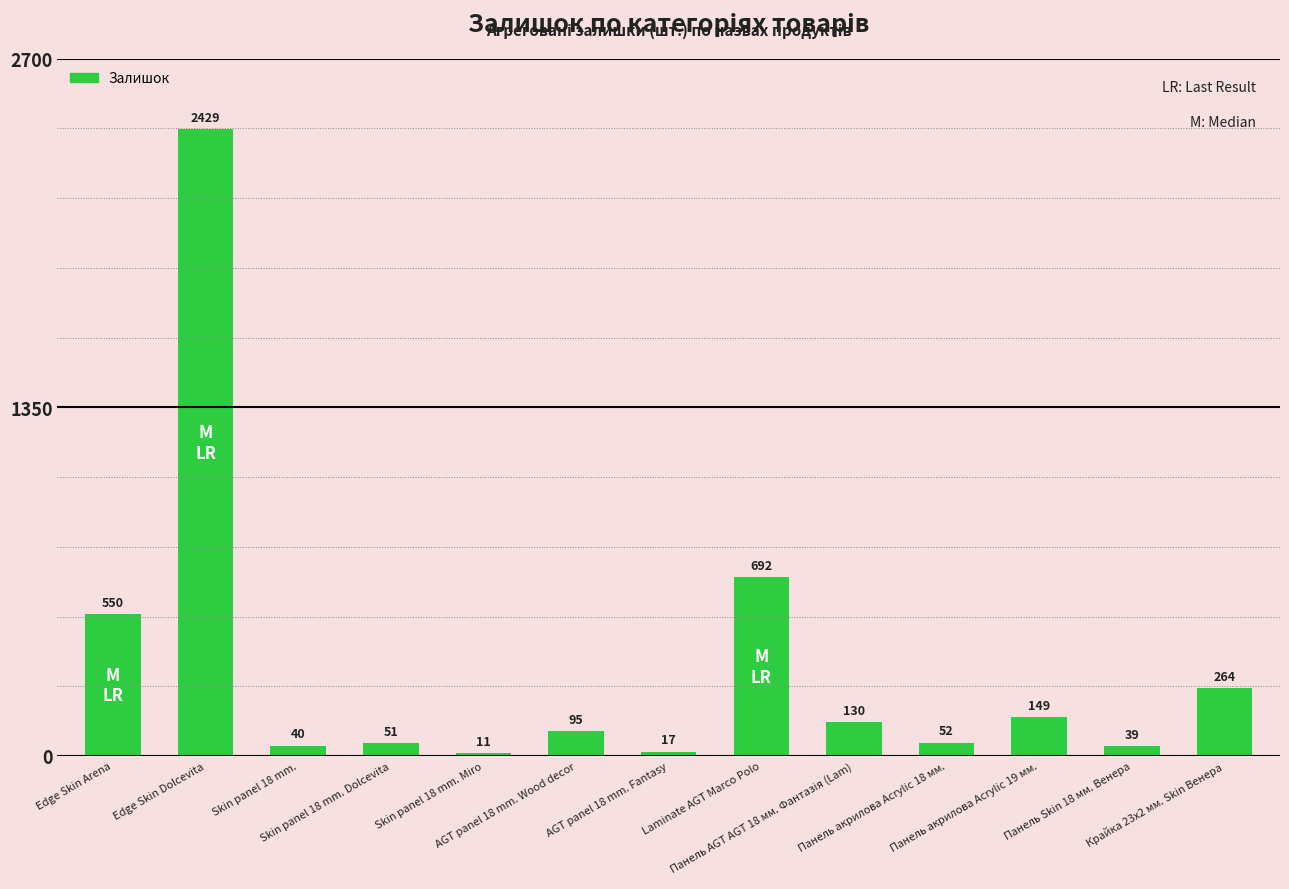

What is the difference between the maximum and minimum values?

2418